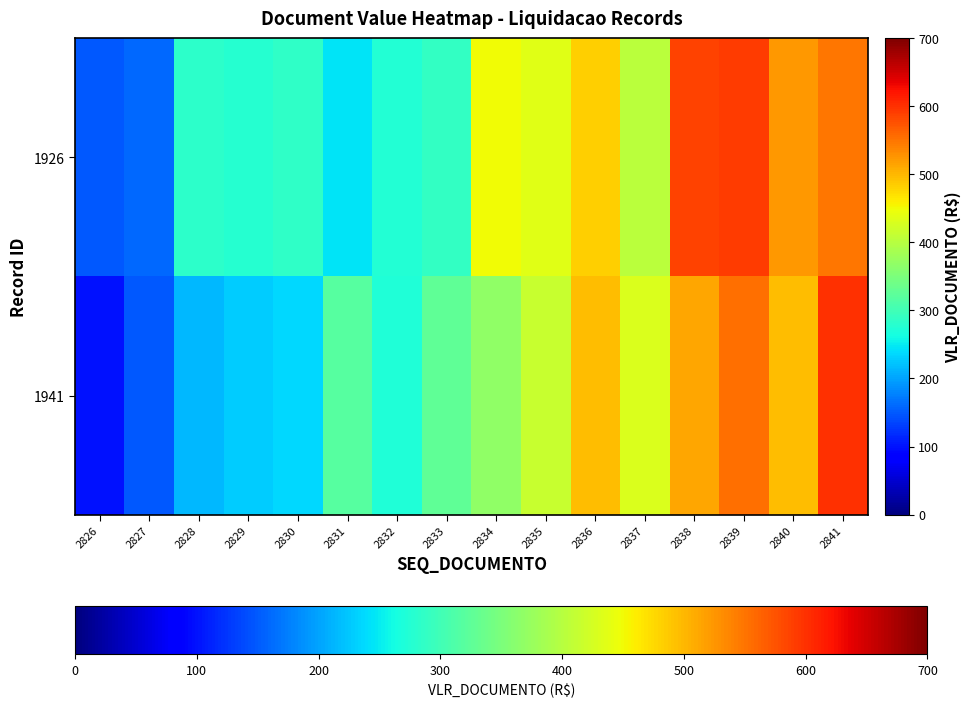

List the series in order of their peak value, highest first.

1941, 1926